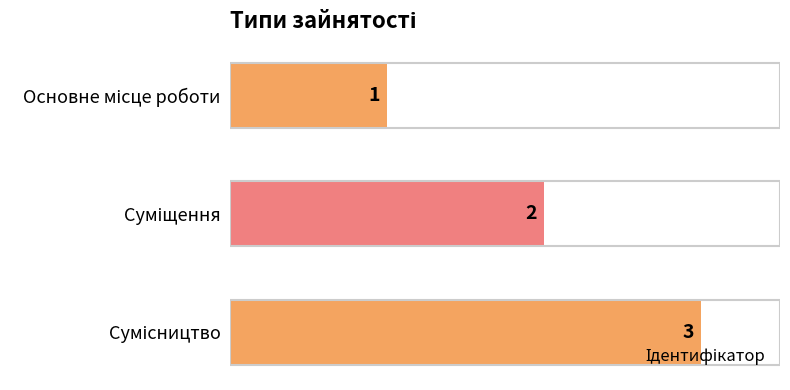

What is the sum of all values?

6